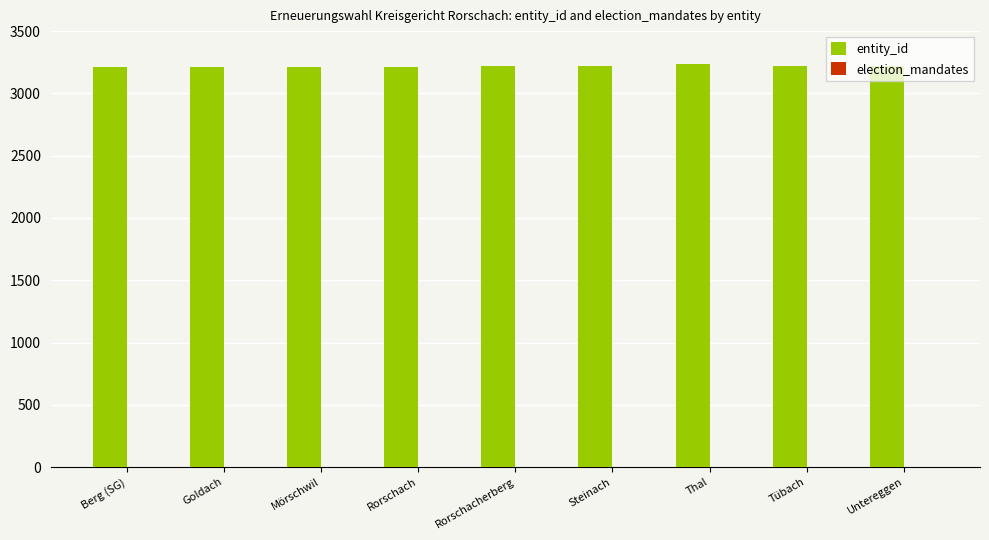

Are the bars horizontal?

No